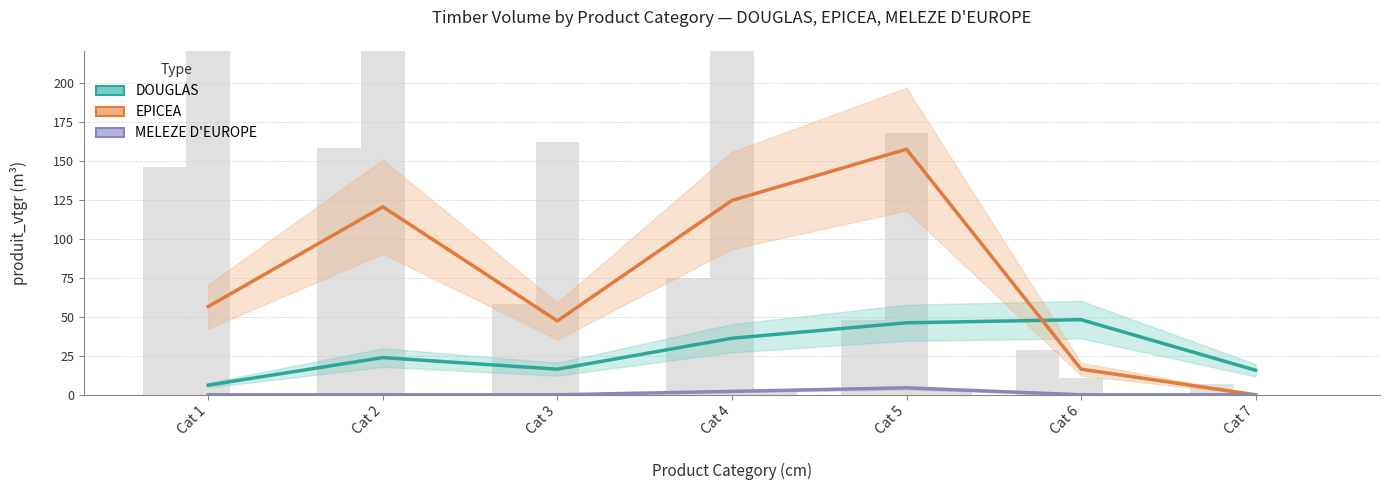

Reading right to left, what are all the values shown in this chart?

DOUGLAS: 15.8	48.2	46.2	36.3	16.4	23.9	6.2
EPICEA: 0.0	16.5	157.6	124.7	47.4	120.6	56.6
MELEZE D'EUROPE: 0.0	0.0	4.5	2.2	0.0	0.0	0.0